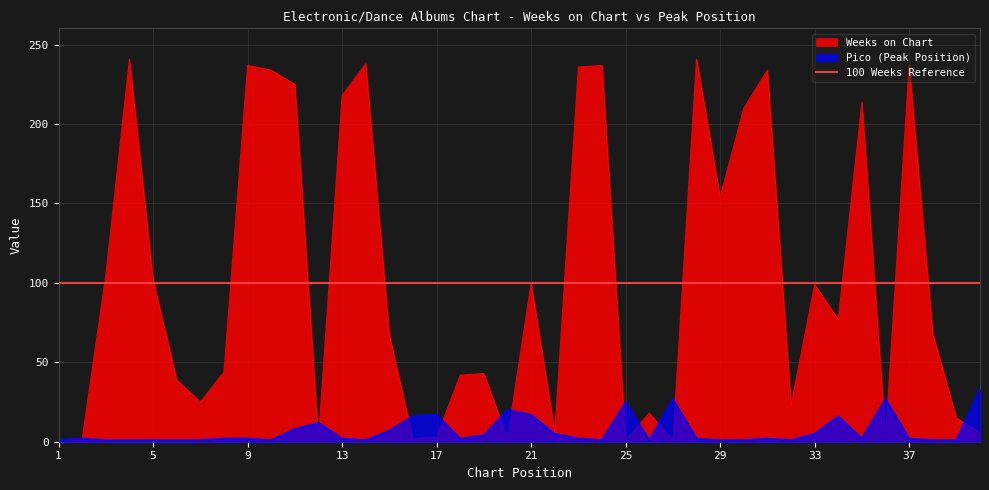

Between 2 and 5, which is larger?

5